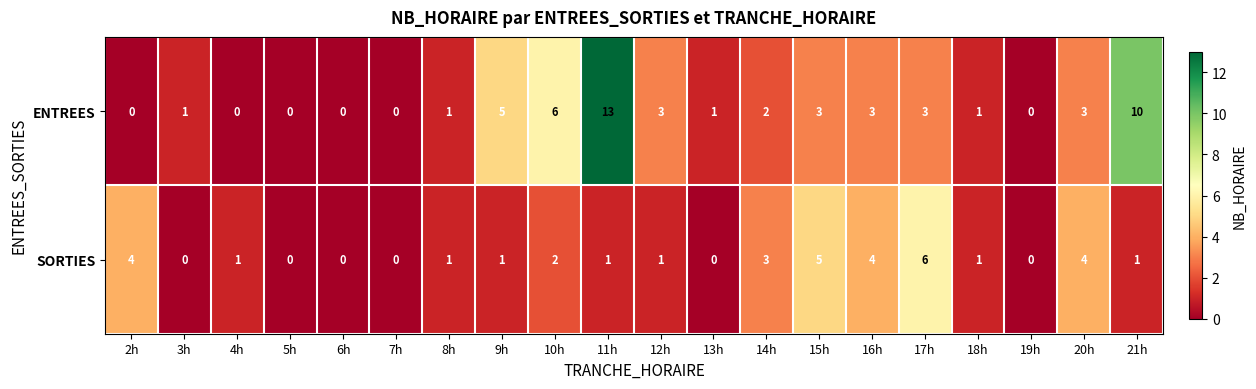

True or false: ENTREES has a value of 2 at 20h.

False